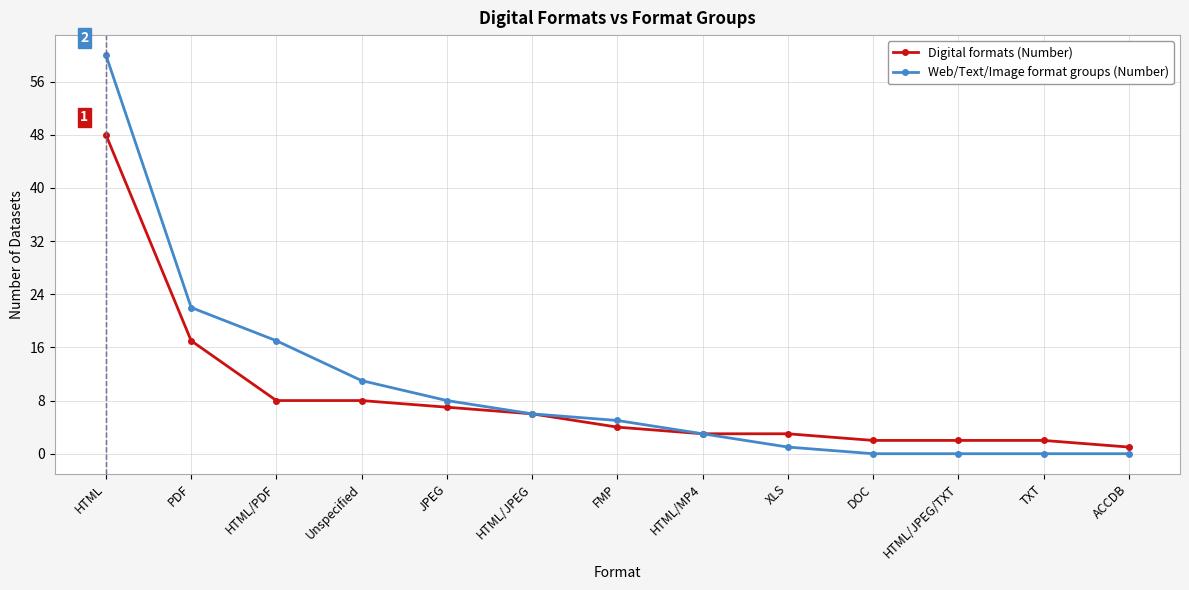

What is the difference between the highest and lowest values at TXT?

2